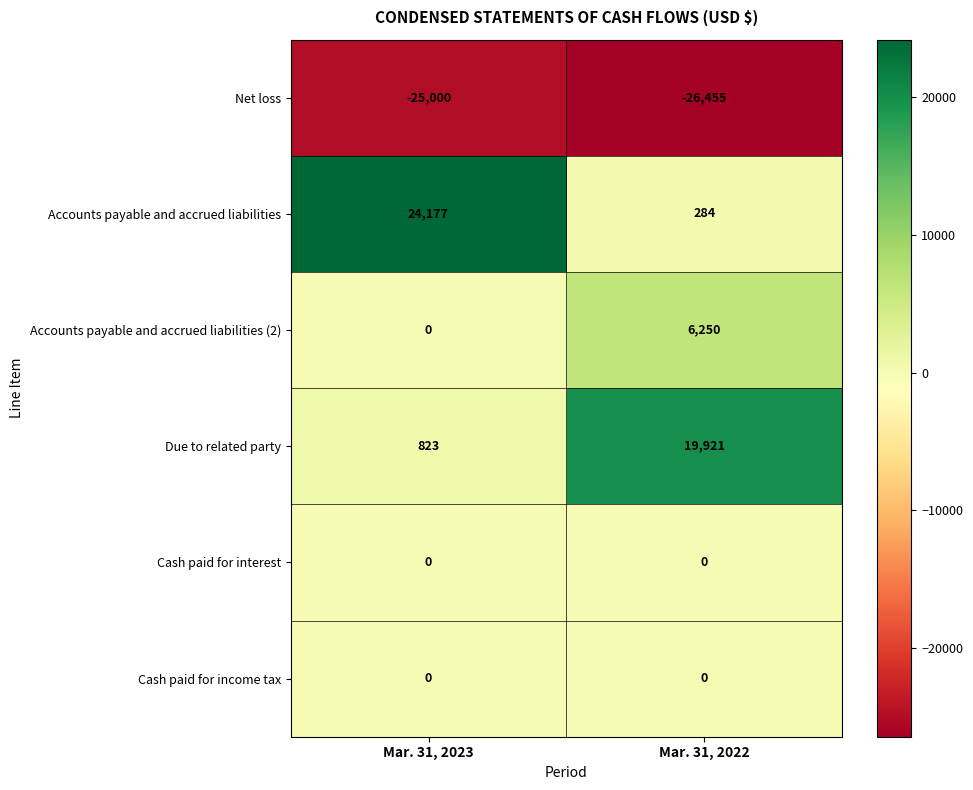

Is it true that Accounts payable and accrued liabilities equals 393 at Mar. 31, 2022?

False